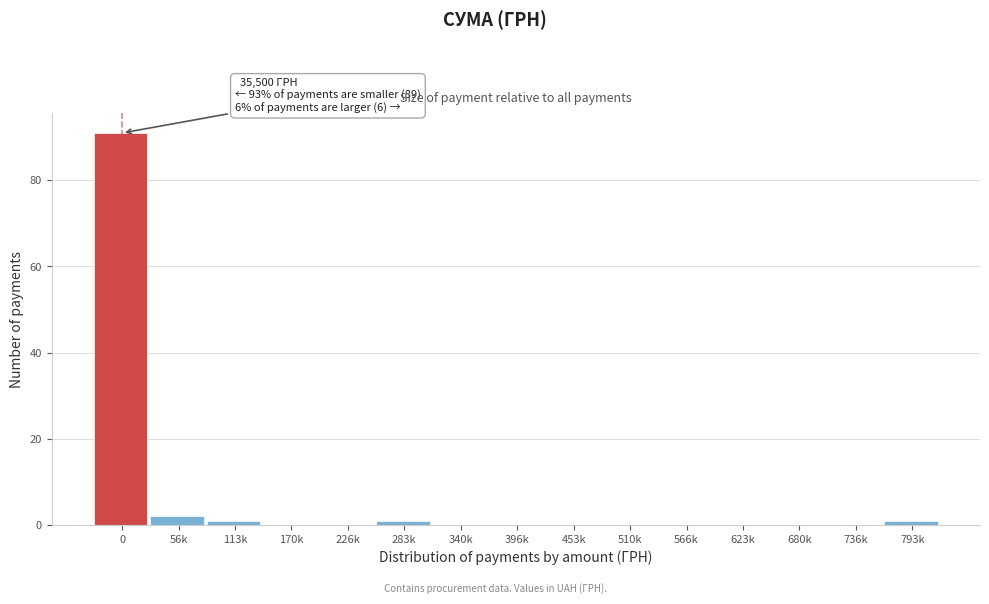

Reading left to right, list all the values displayed in this chart.

0=91	56k=2	113k=1	170k=0	226k=0	283k=1	340k=0	396k=0	453k=0	510k=0	566k=0	623k=0	680k=0	736k=0	793k=1